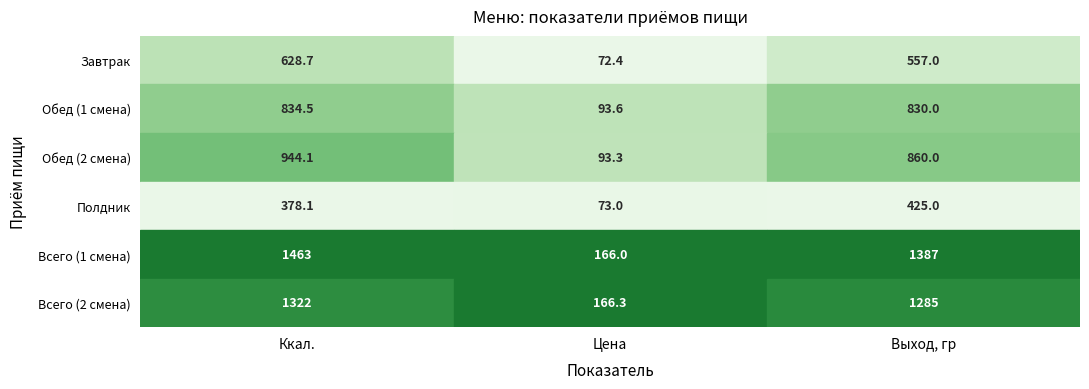

Reading right to left, extract all data points from this chart.

Завтрак: 557.0	72.4	628.7
Обед (1 смена): 830.0	93.6	834.5
Обед (2 смена): 860.0	93.3	944.1
Полдник: 425.0	73.0	378.1
Всего (1 смена): 1387.0	166.0	1463.3
Всего (2 смена): 1285.0	166.3	1322.2